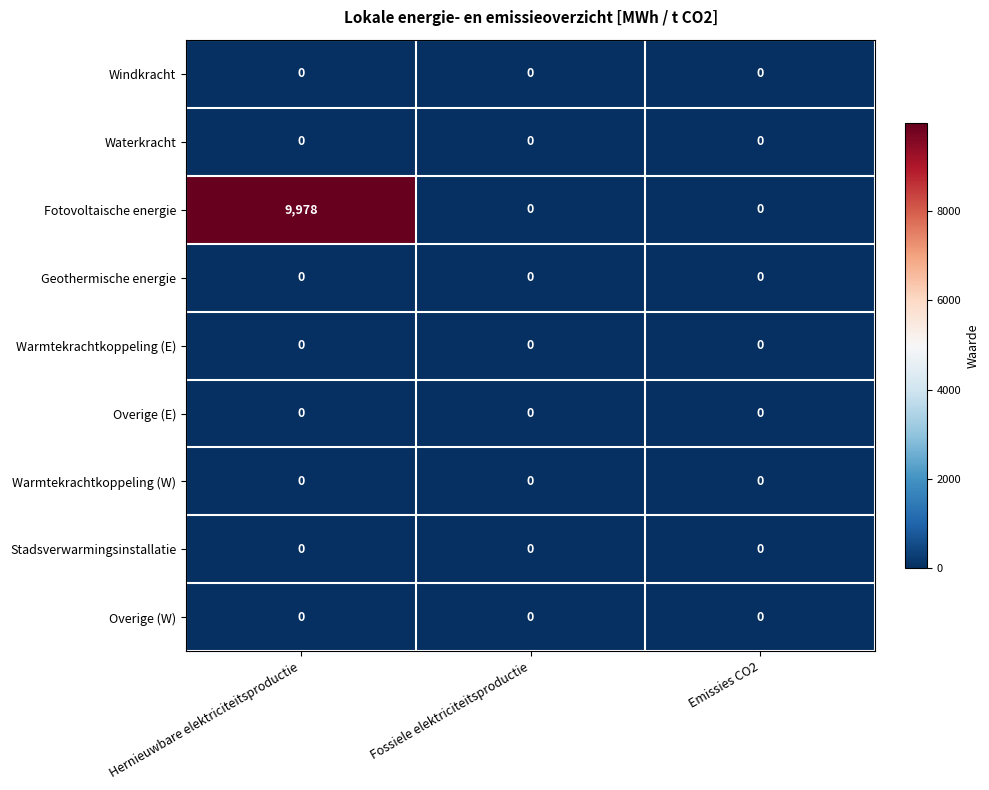

Which series has the largest range (max minus min)?

Fotovoltaische energie